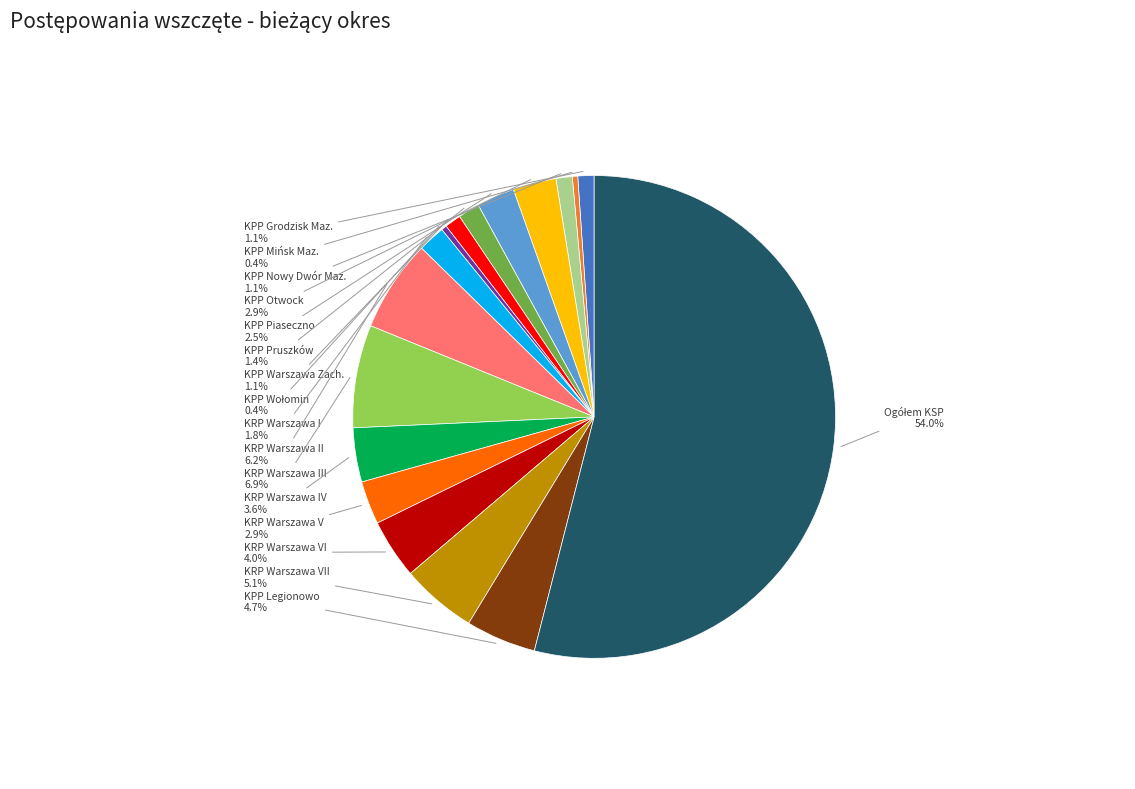

Is there a majority slice in this chart?

Yes